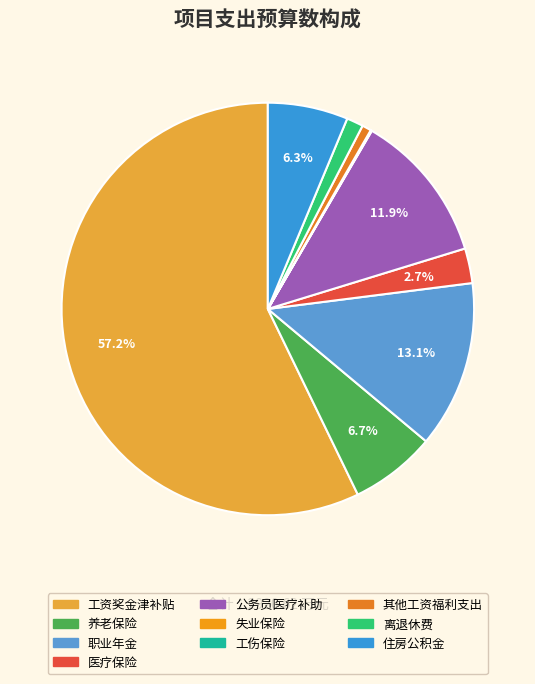

What portion of the pie excludes 住房公积金?

93.7%